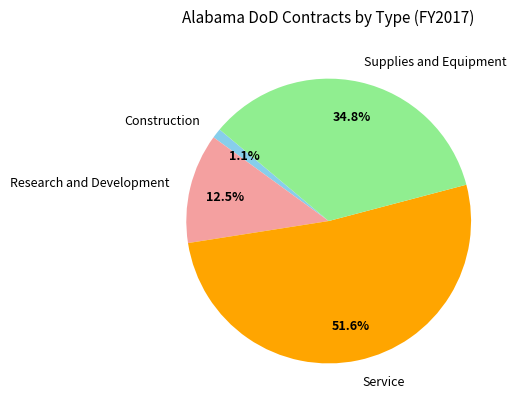

To the nearest percent, what is the average slice percentage?

25%